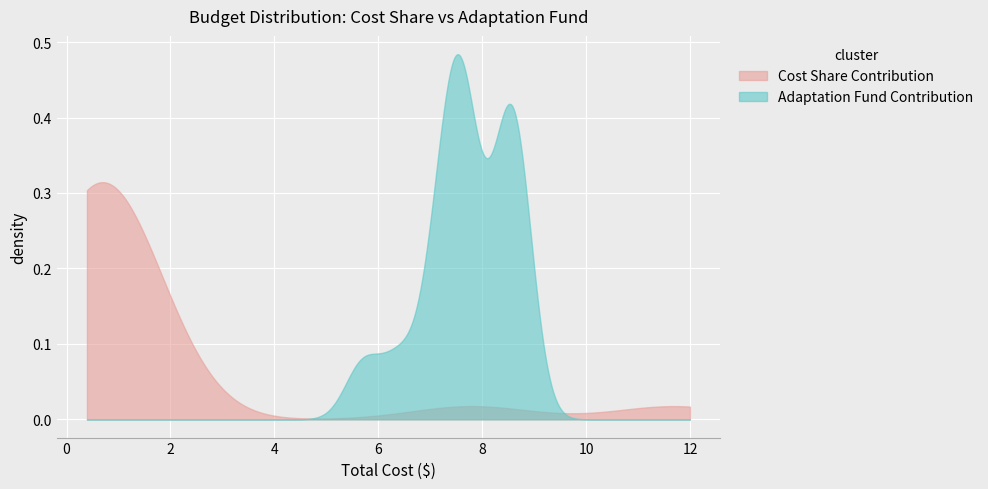

Rank the series by their maximum value, from highest to lowest.

Adaptation Fund Contribution, Cost Share Contribution